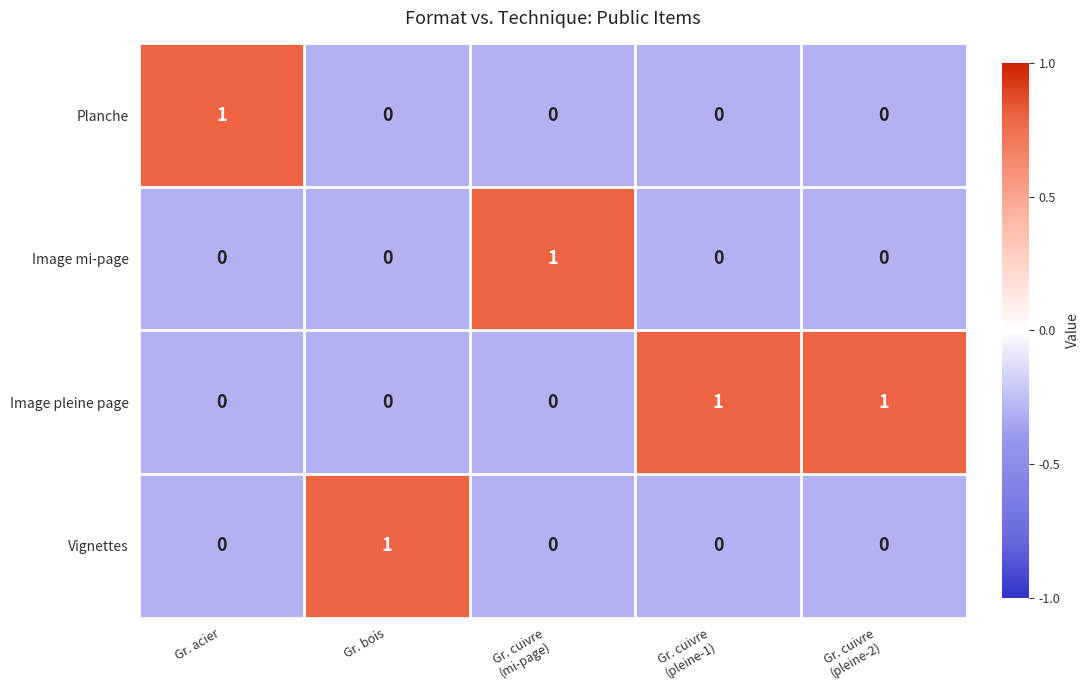

The Planche series shows 0 at Gr. bois. True or false?

True